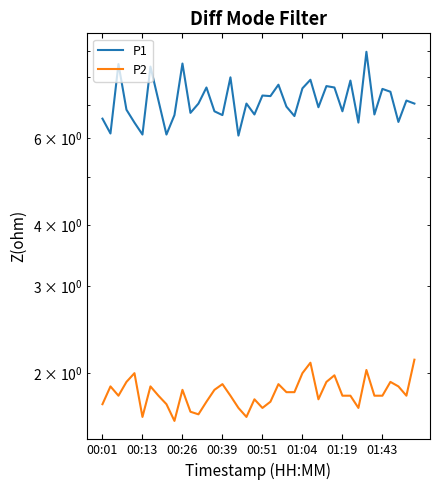

Rank the series at 36 from highest to lowest value.

P1, P2